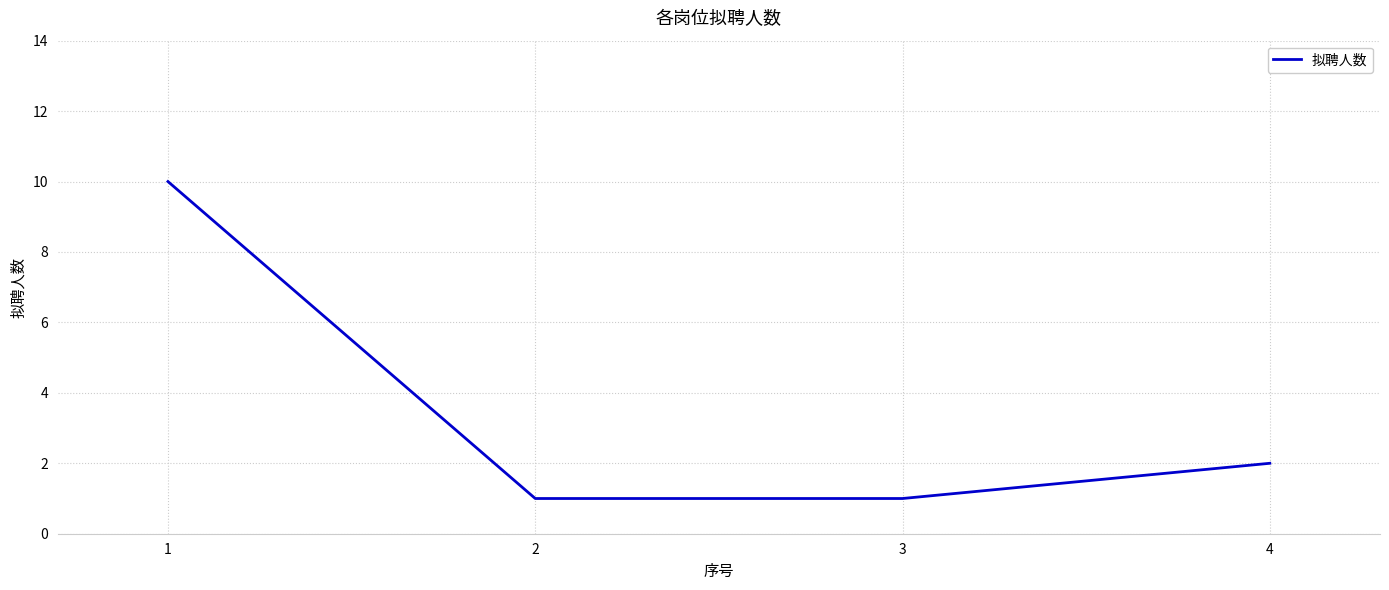

Reading left to right, what are all the values shown in this chart?

1=10	2=1	3=1	4=2